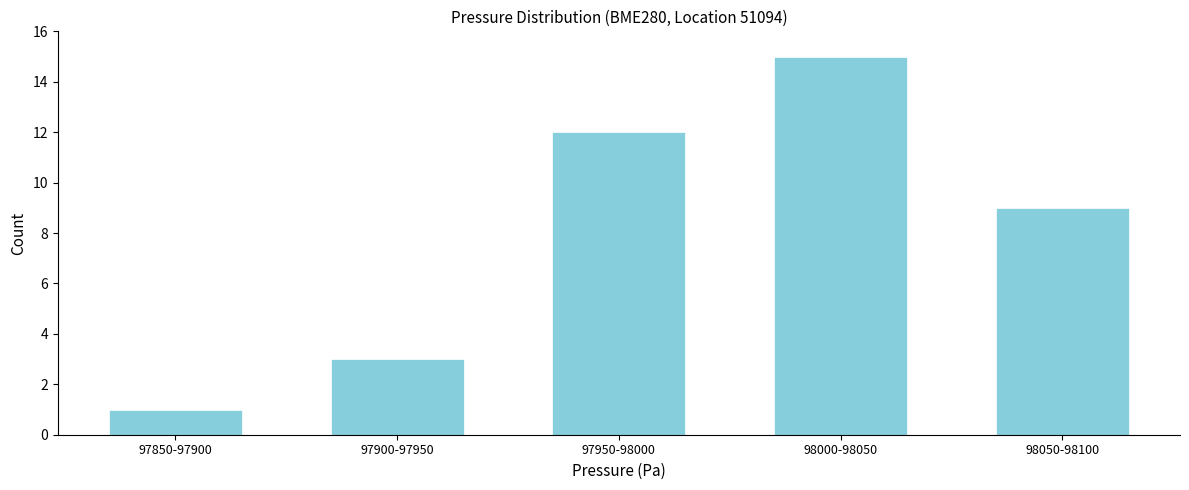

Reading left to right, what are all the values shown in this chart?

1	3	12	15	9